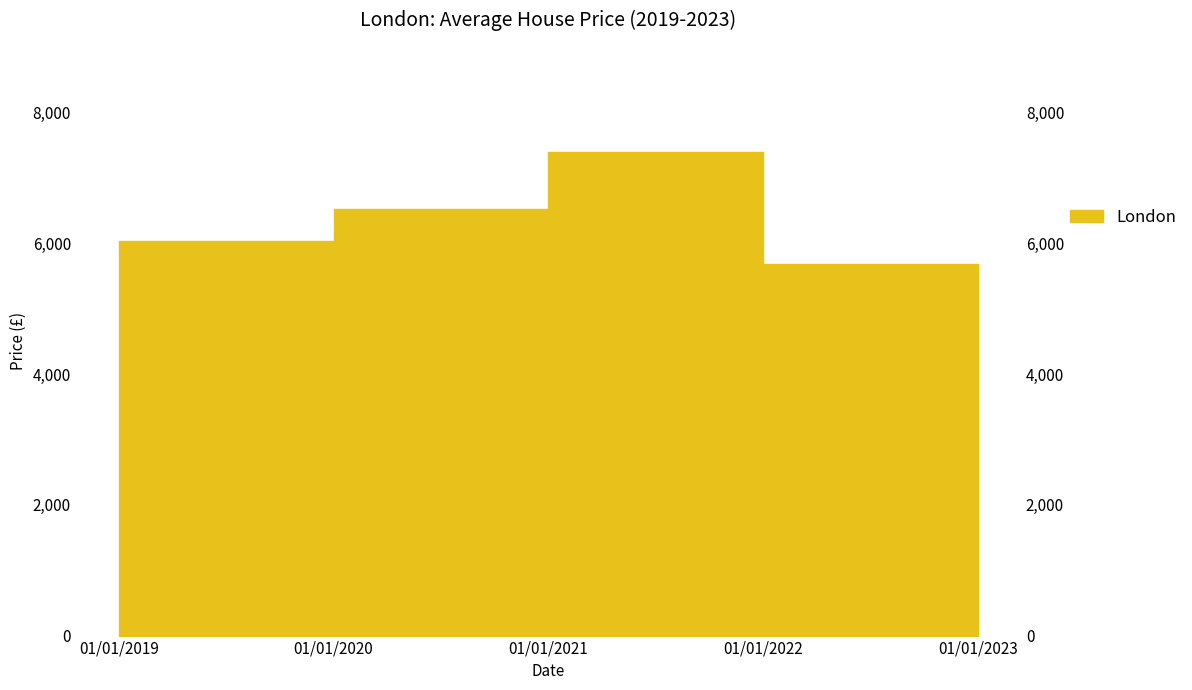

Count the number of values greater than 6031.

2